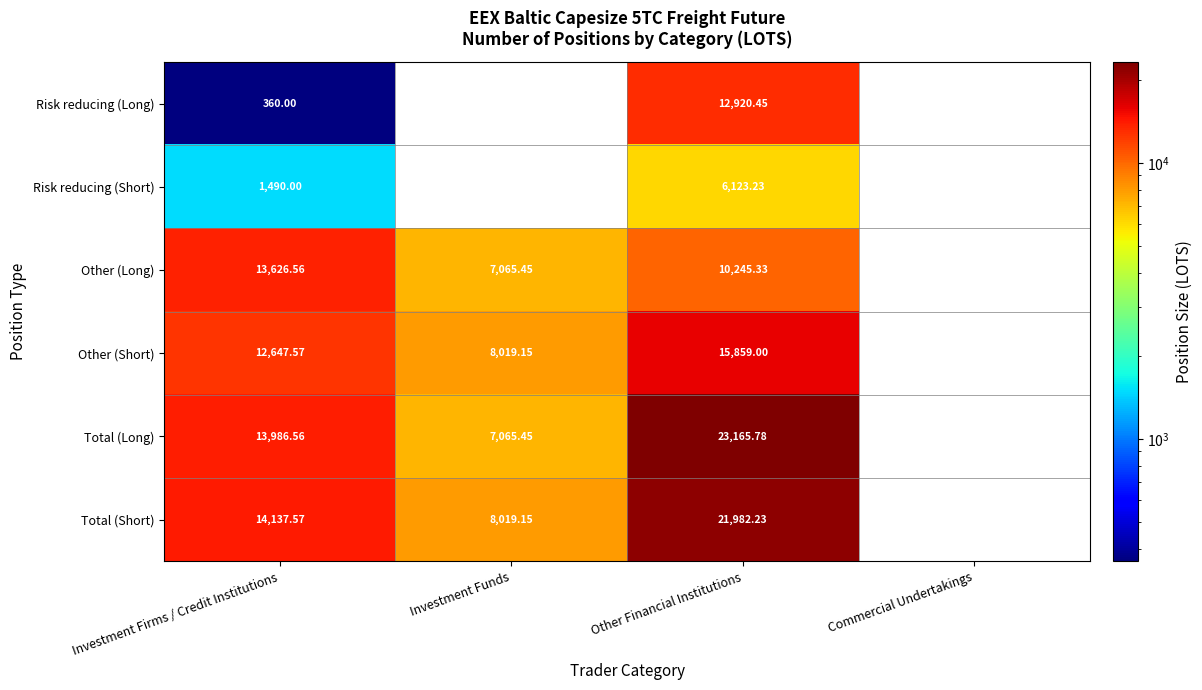

At how many categories does at least one series exceed 10163?

2